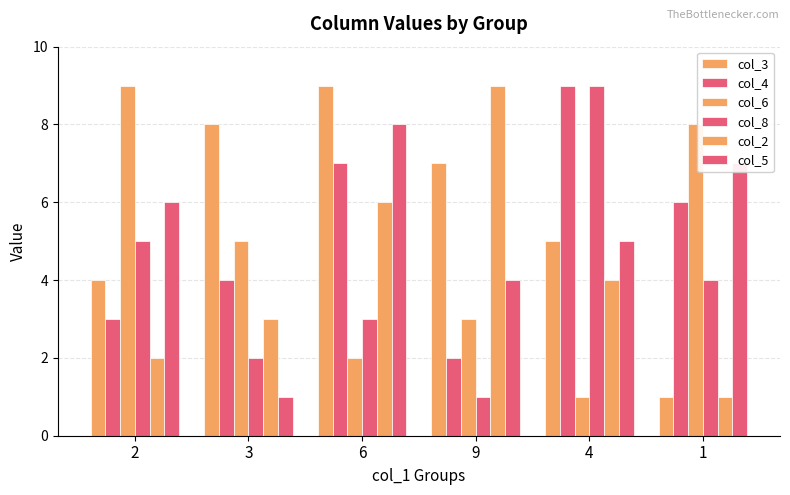

Does the chart contain any negative values?

No